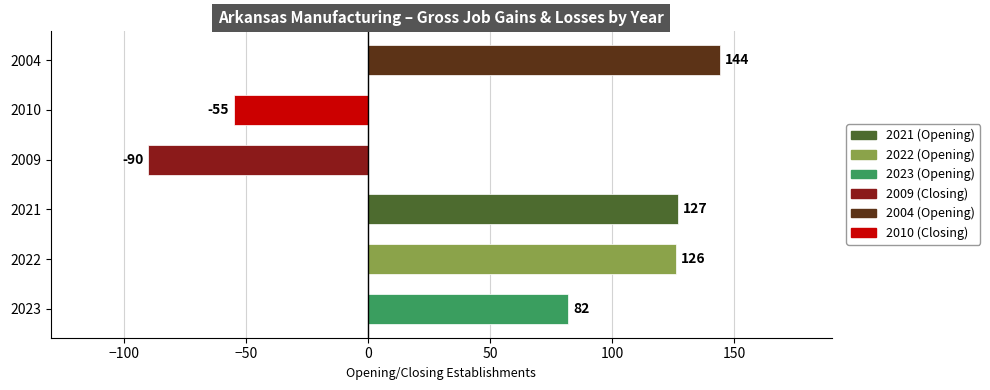

Which label corresponds to the smallest value in the chart?

2009